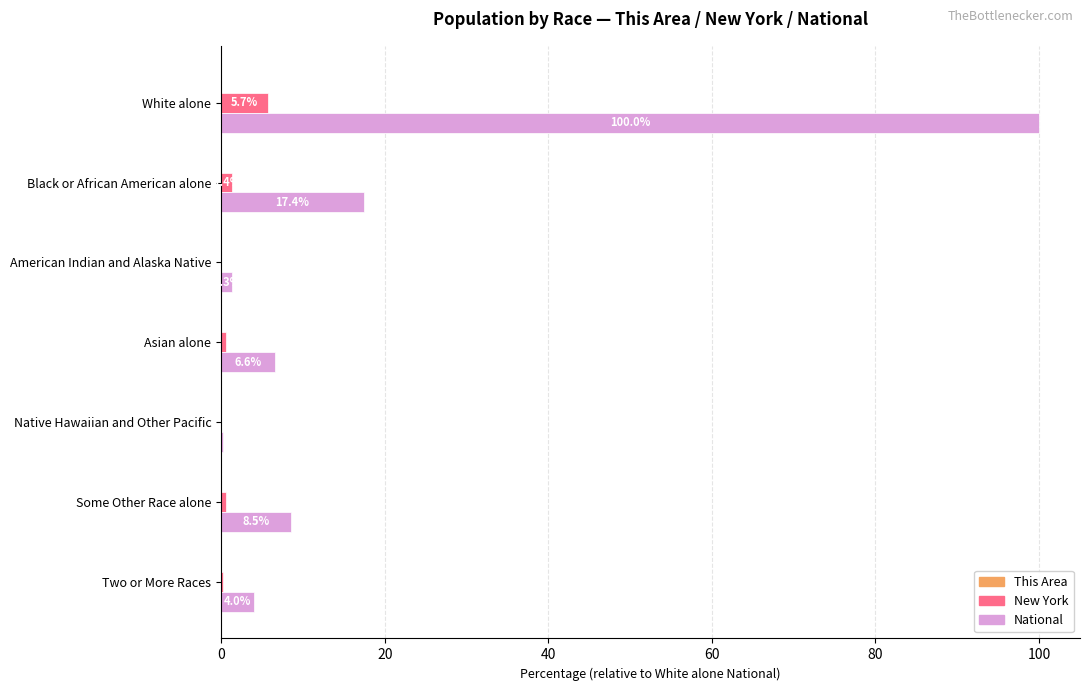

Is it true that National equals 6.6 at Asian alone?

True